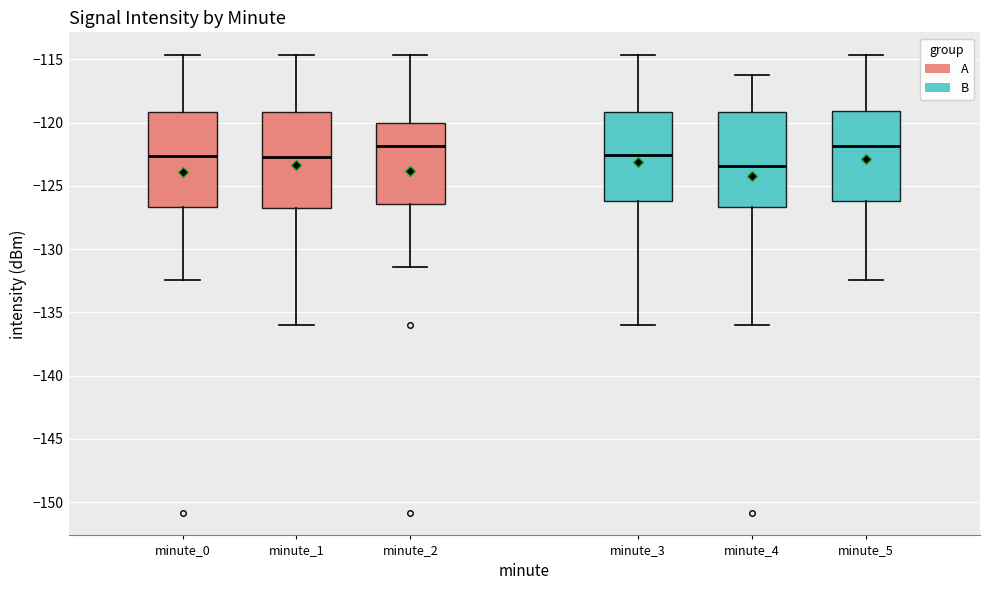

Reading left to right, transcribe this box plot: for each box, give where its median line is, the range the box spans, and where its two whiskers end, as read against the y-axis. The values are not printed on the chart, so give them approximately, as read against the axis.

minute_0: median -122.5, box -126.5 to -119.0, whiskers -132.5 to -114.5
minute_1: median -122.5, box -127.0 to -119.0, whiskers -136.0 to -114.5
minute_2: median -122.0, box -126.5 to -120.0, whiskers -131.5 to -114.5
minute_3: median -122.5, box -126.0 to -119.0, whiskers -136.0 to -114.5
minute_4: median -123.5, box -126.5 to -119.0, whiskers -136.0 to -116.0
minute_5: median -122.0, box -126.0 to -119.0, whiskers -132.5 to -114.5